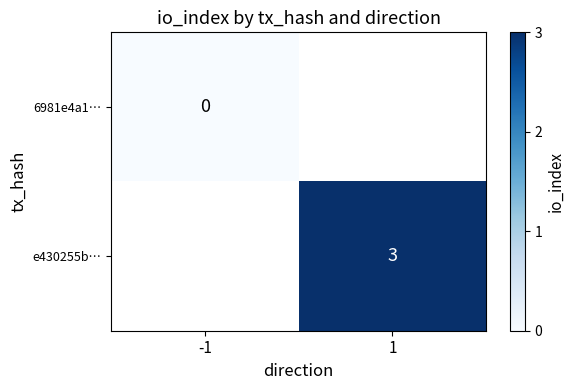

Is it true that e430255b… equals 3 at 1?

True